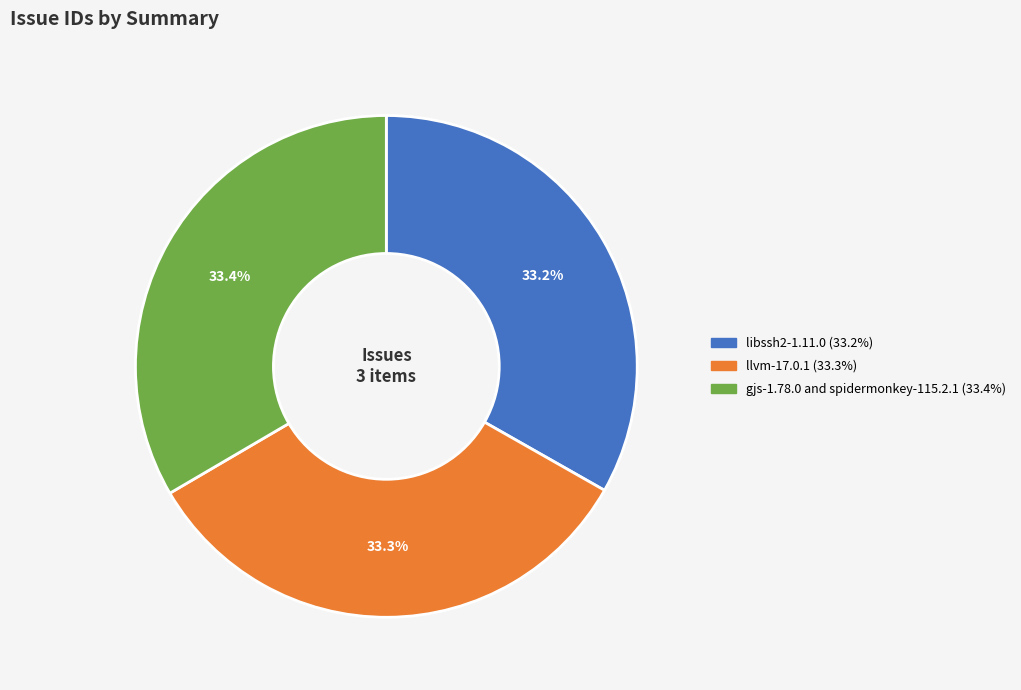

To the nearest percent, what portion does gjs-1.78.0 and spidermonkey-115.2.1 represent?

33%